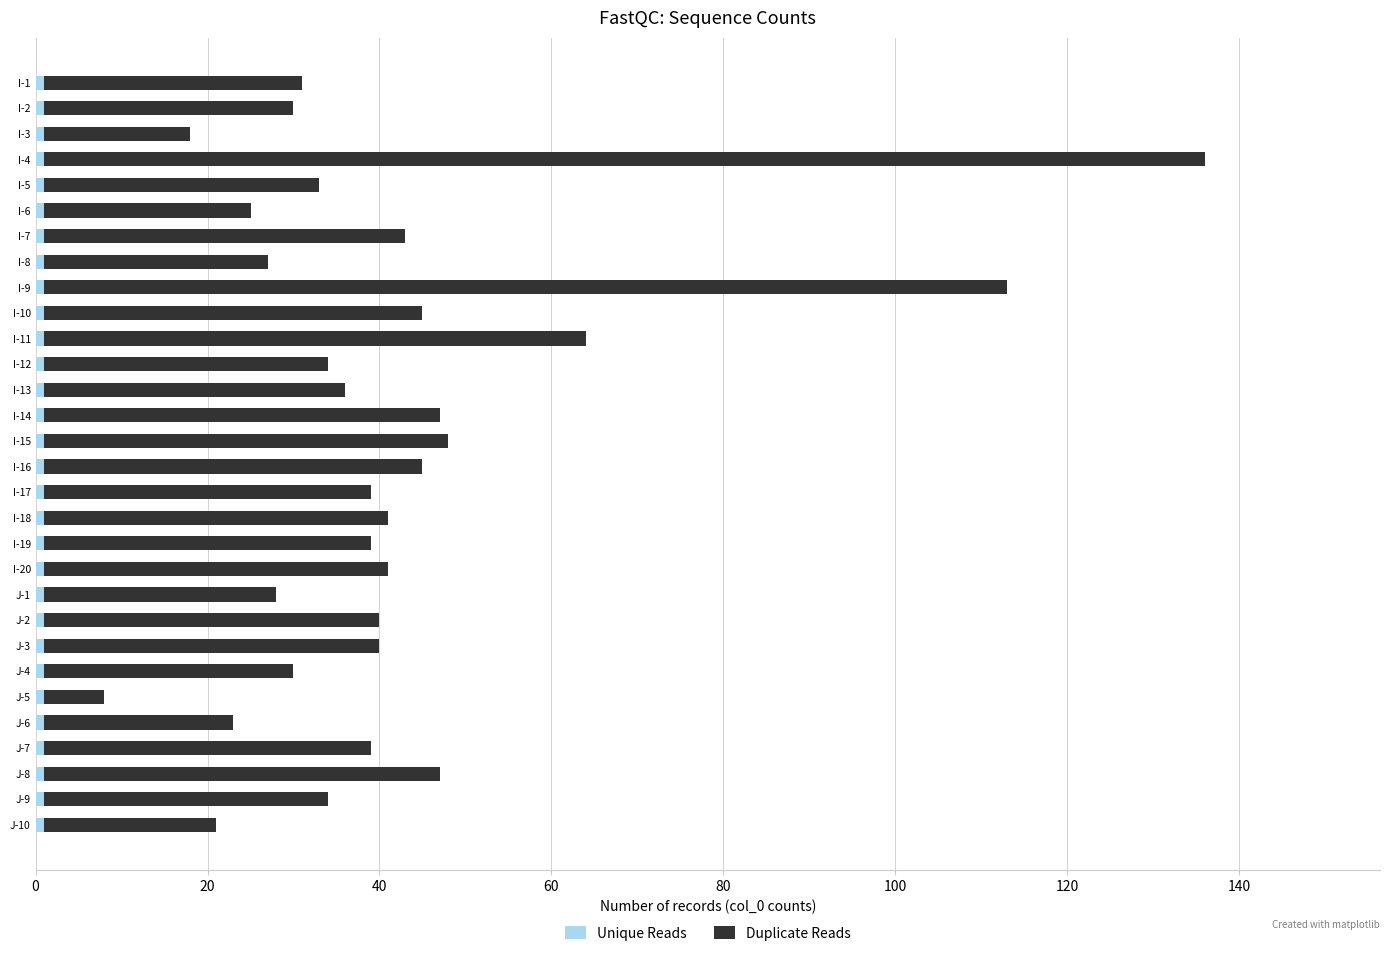

At which category is the sum across all series the highest?

I-4